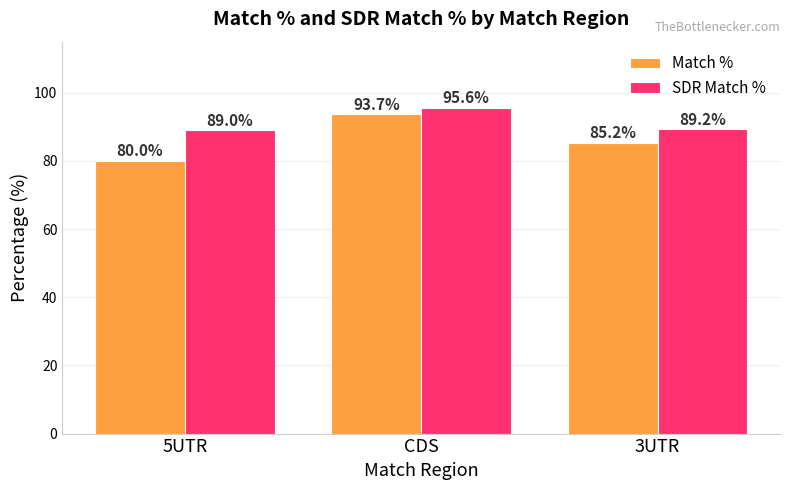

Which category has the lowest value in the Match % series?

5UTR